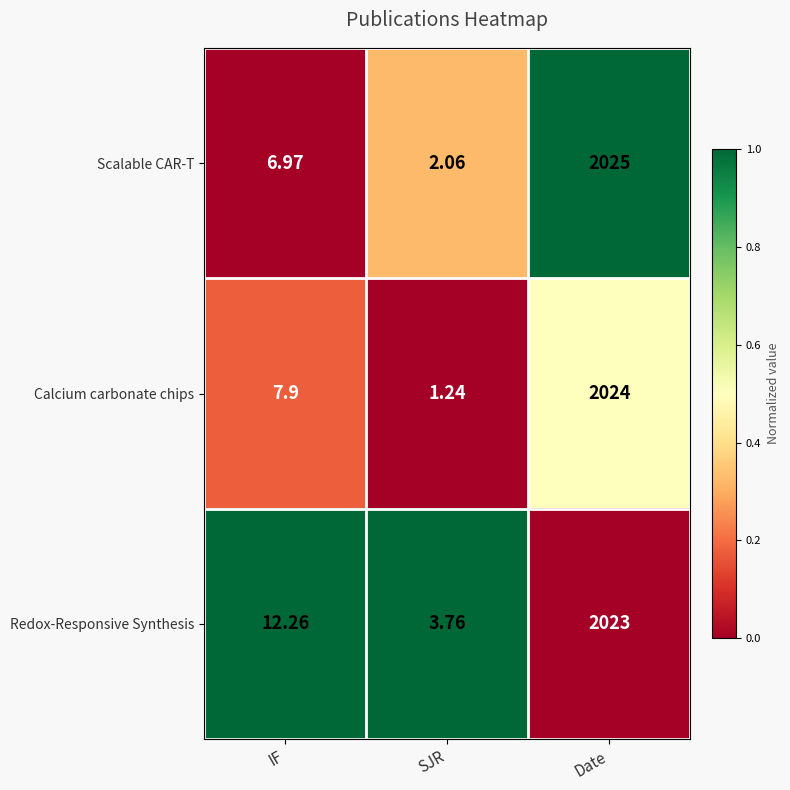

What is the spread (max minus min) of values at SJR?

2.5